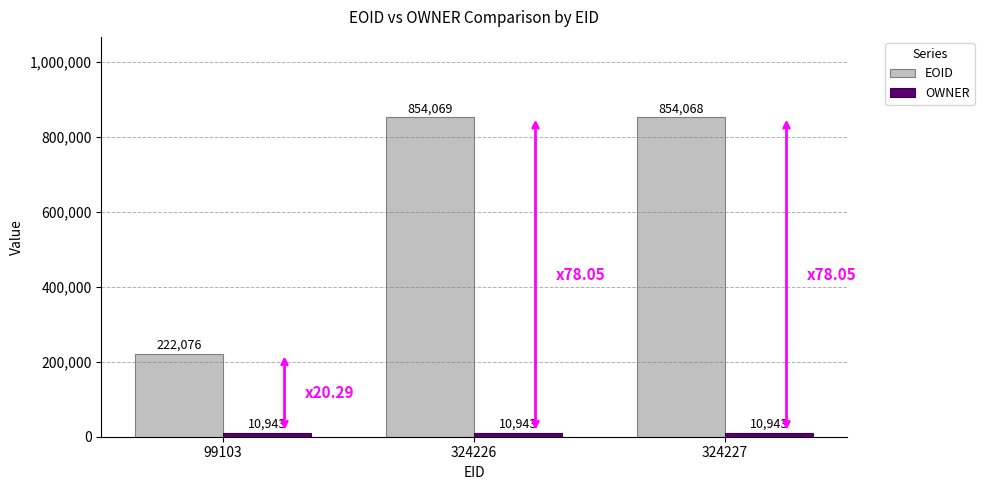

At which label is EOID closest to 538072?

99103